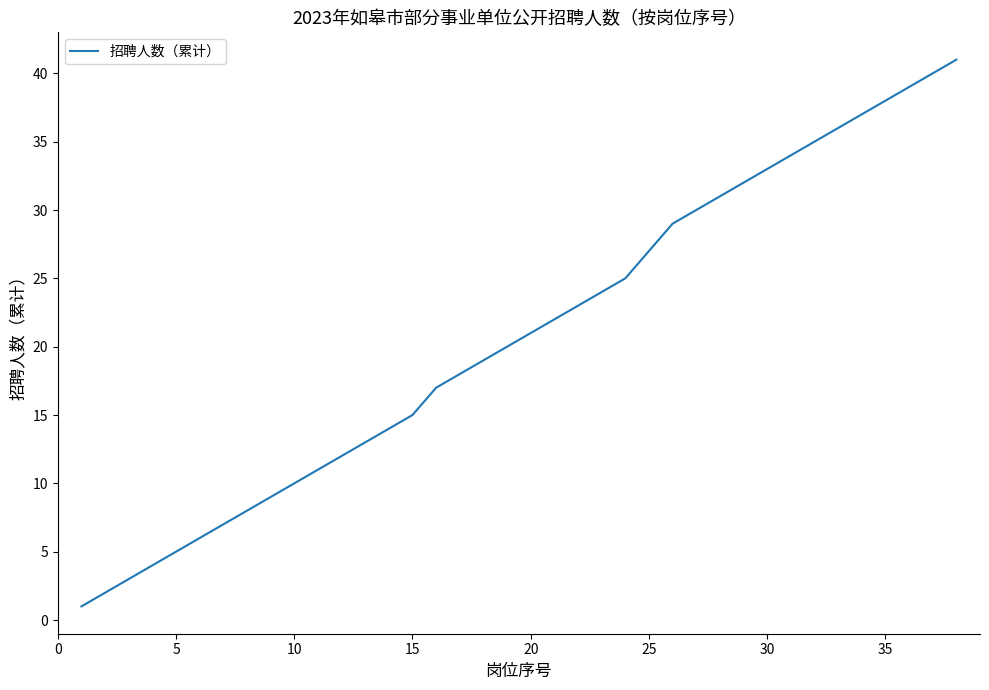

What is the difference between the maximum and minimum values?

40